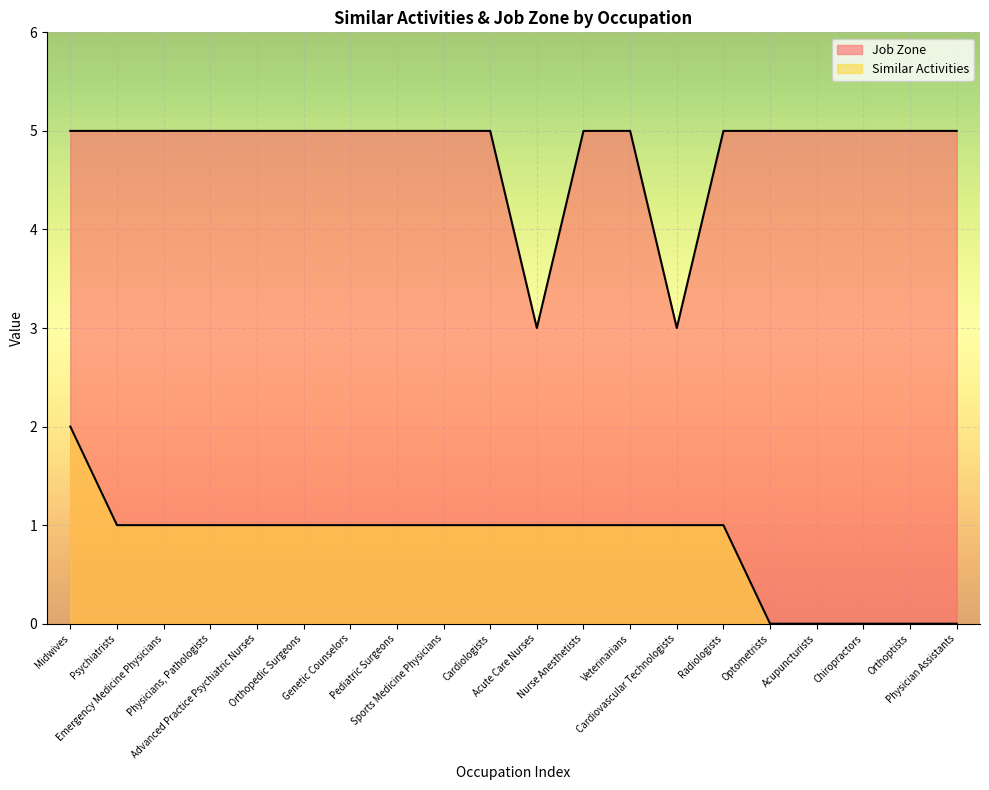

Which has a higher value, Physician Assistants or Acute Care Nurses?

Acute Care Nurses